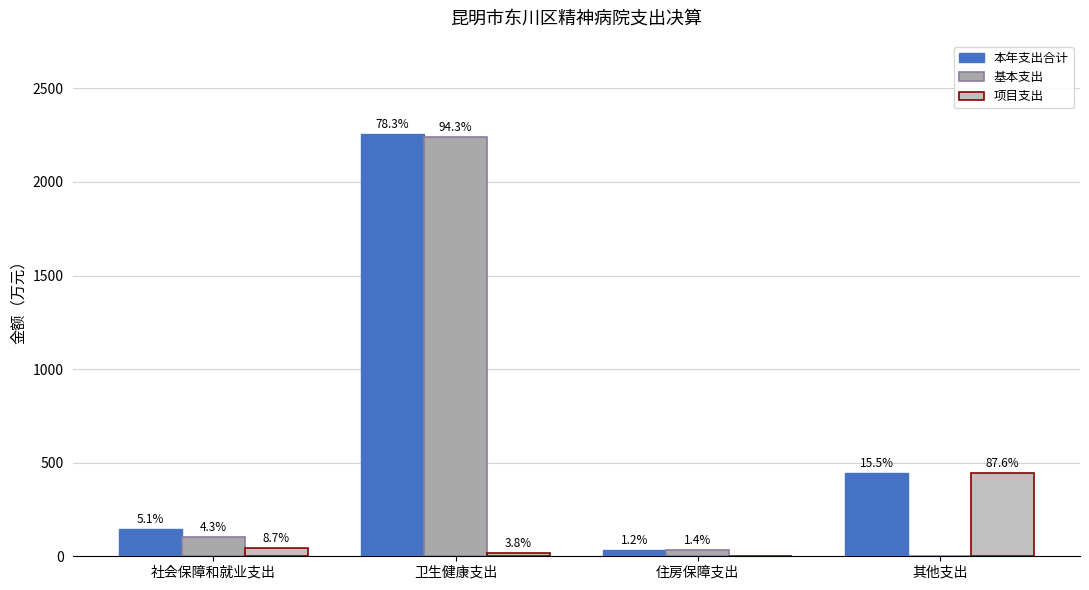

List the series in order of their overall mean, lowest first.

项目支出, 基本支出, 本年支出合计